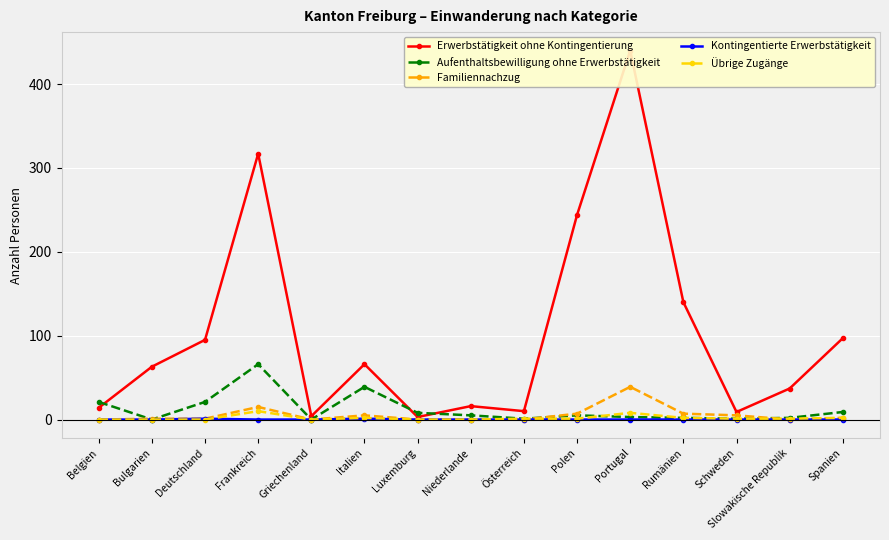

What is the total value across all series at Frankreich?

408